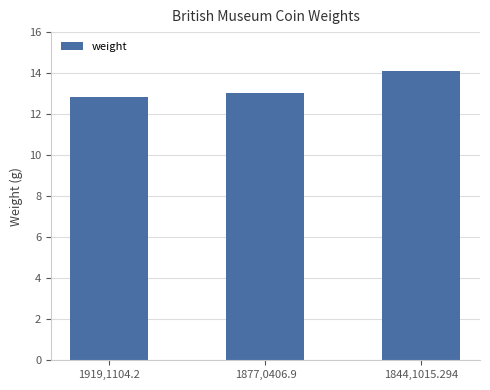

Reading left to right, transcribe all the data shown in this chart.

1919,1104.2=12.8	1877,0406.9=13.0	1844,1015.294=14.1